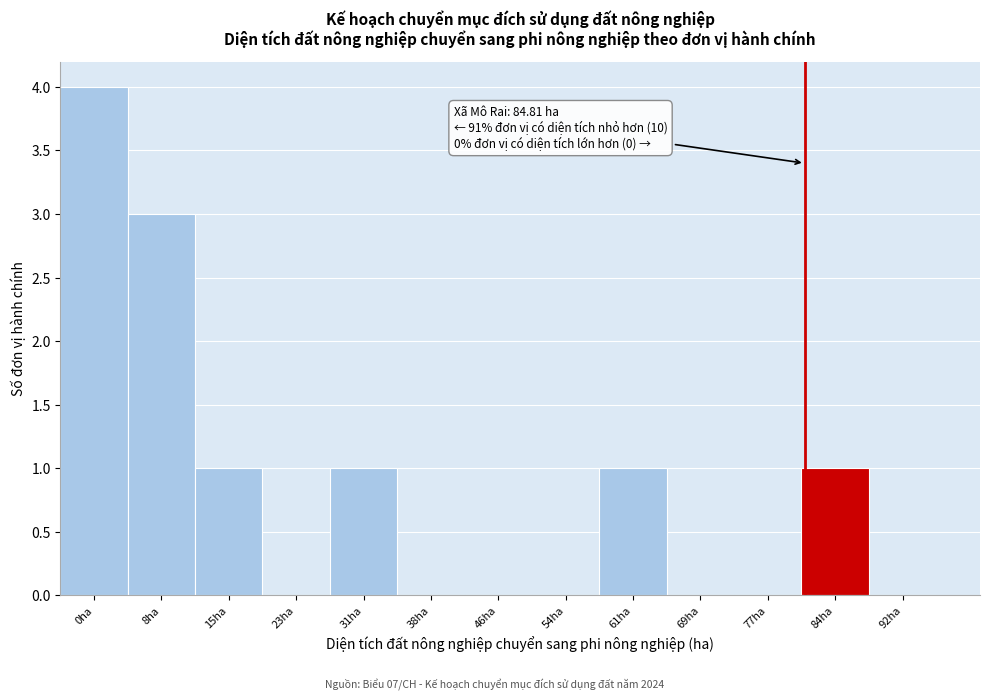

Reading left to right, list all the values displayed in this chart.

0ha=4	8ha=3	15ha=1	23ha=0	31ha=1	38ha=0	46ha=0	54ha=0	61ha=1	69ha=0	77ha=0	84ha=1	92ha=0